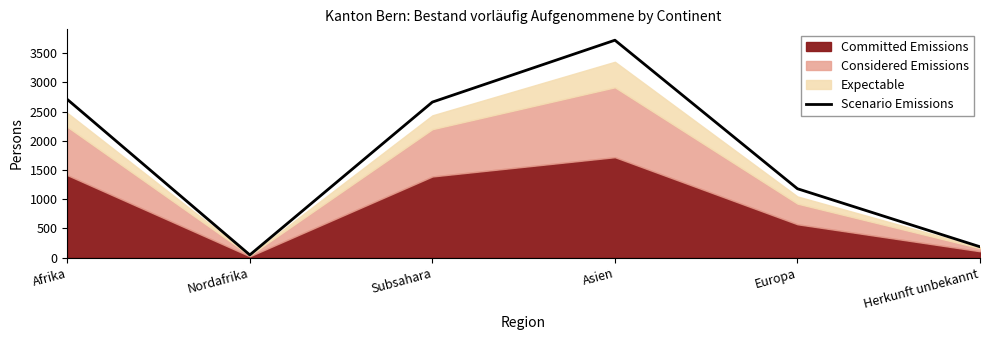

The chart shows a value of 297 at Herkunft unbekannt. True or false?

False